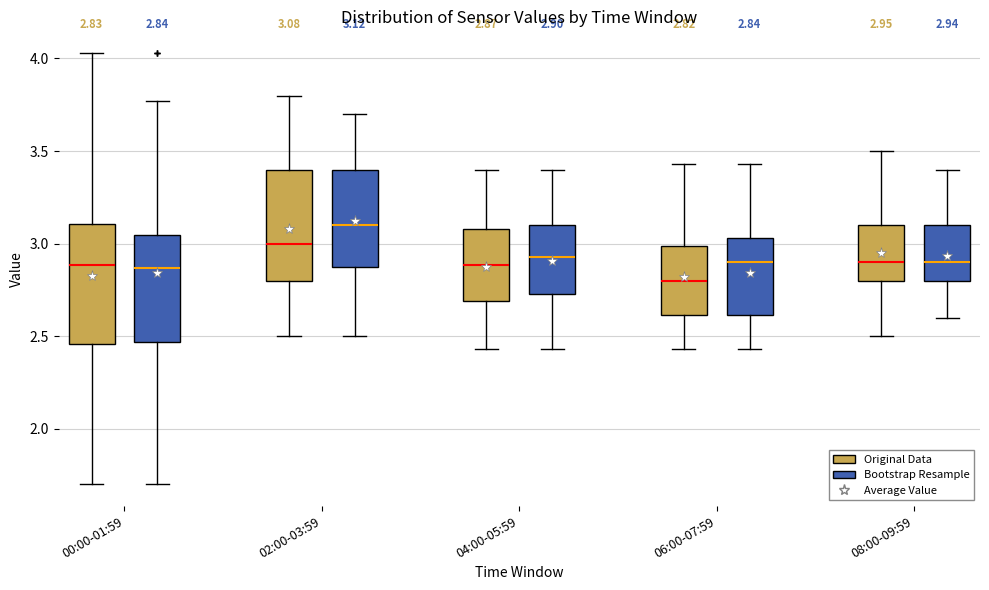

Which box's median line is the lowest?

06:00-07:59 (Original Data)